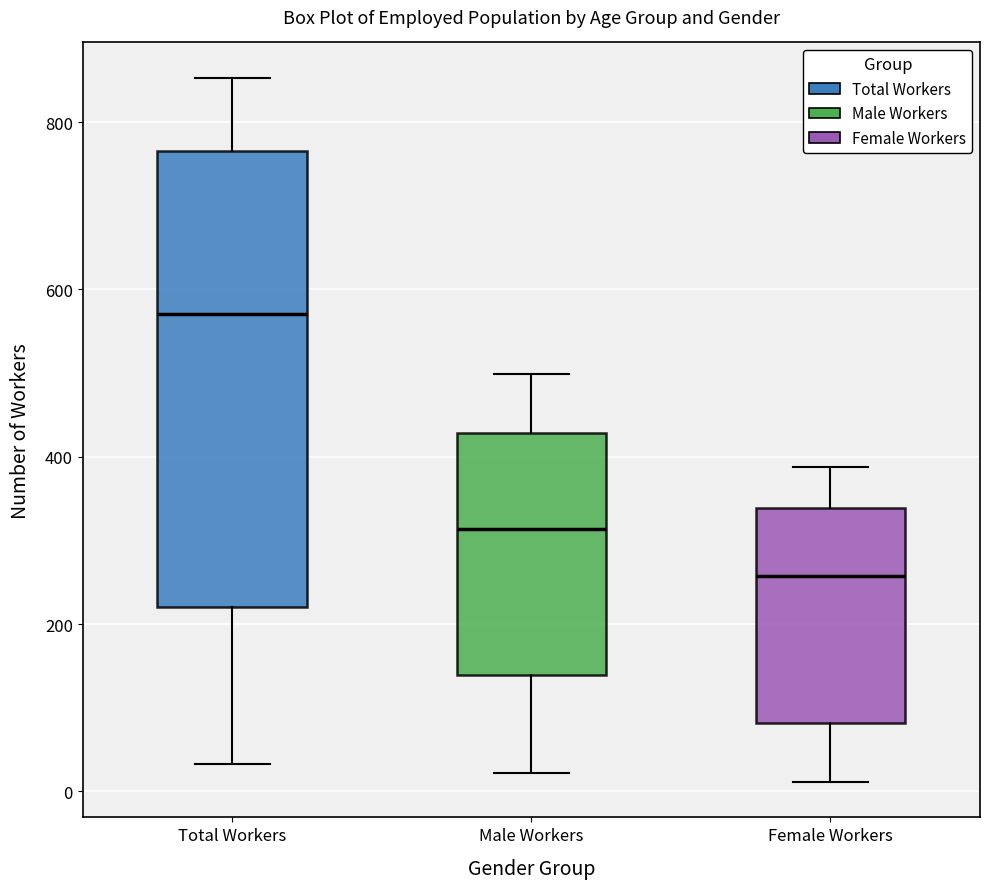

Which box is the tallest, from its lower edge to its upper edge?

Total Workers